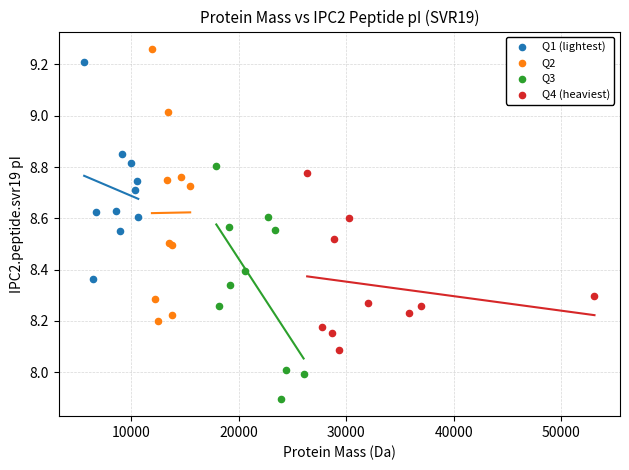

Which series contains the lowest Y value?

Q3